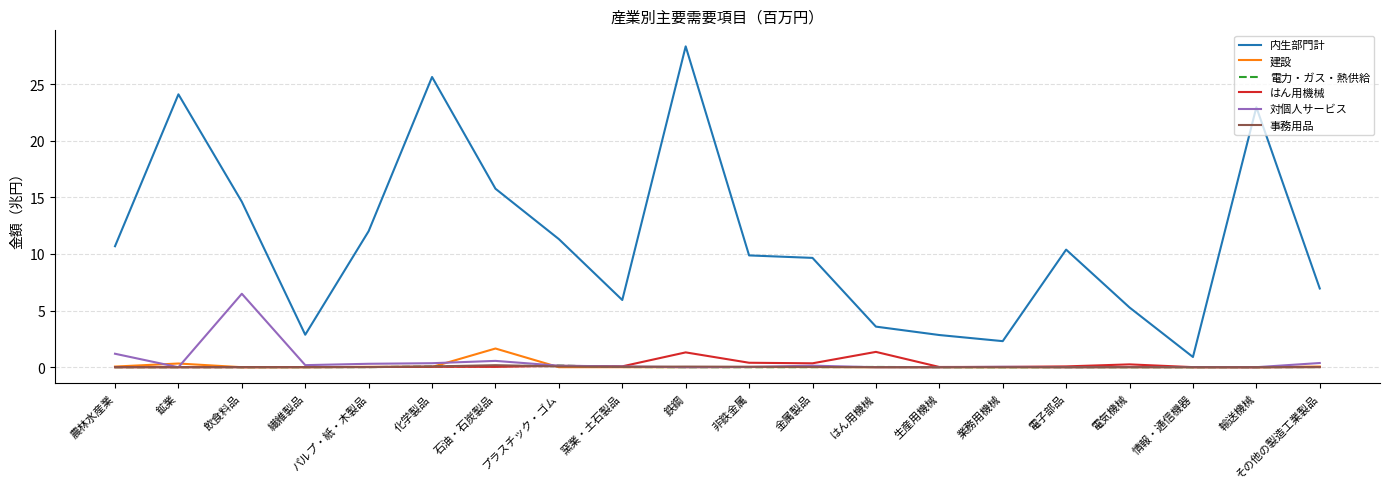

True or false: 事務用品 has more than 2 interior local peaks.

True